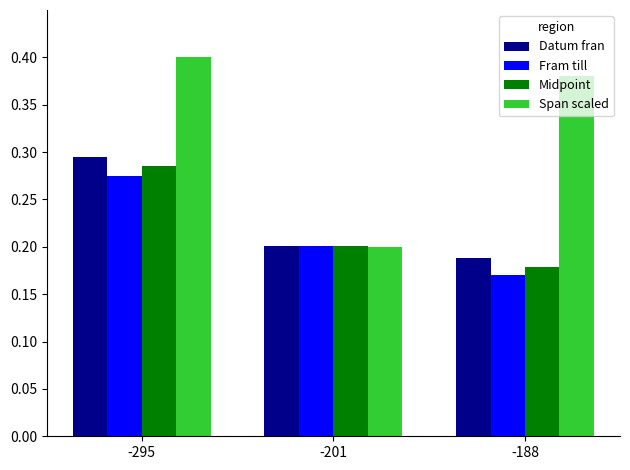

Which series changed the most between -201 and -188?

Span scaled